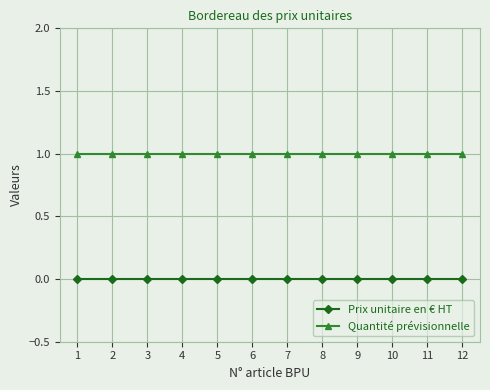

True or false: Quantité prévisionnelle and Prix unitaire en € HT cross at least once.

False